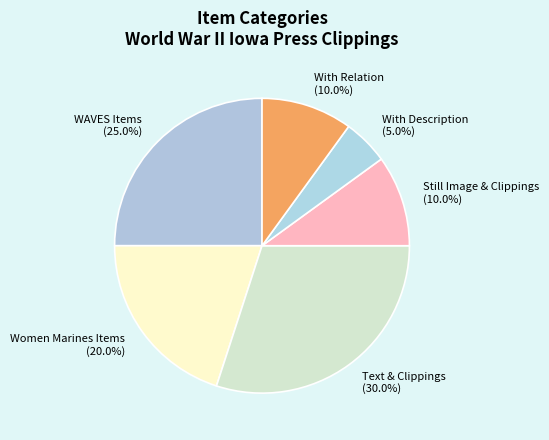

How many segments does this pie chart have?

6